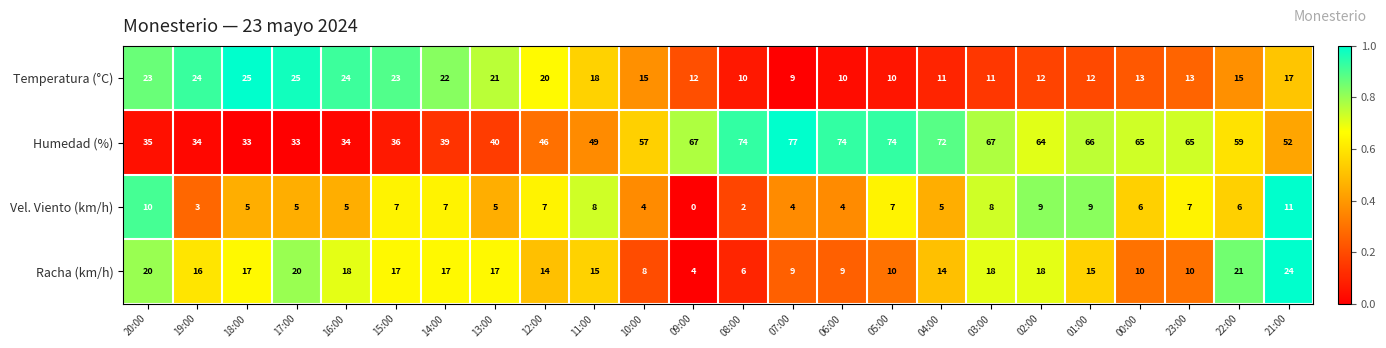

Between 17:00 and 21:00, which series saw the biggest shift?

Humedad (%)